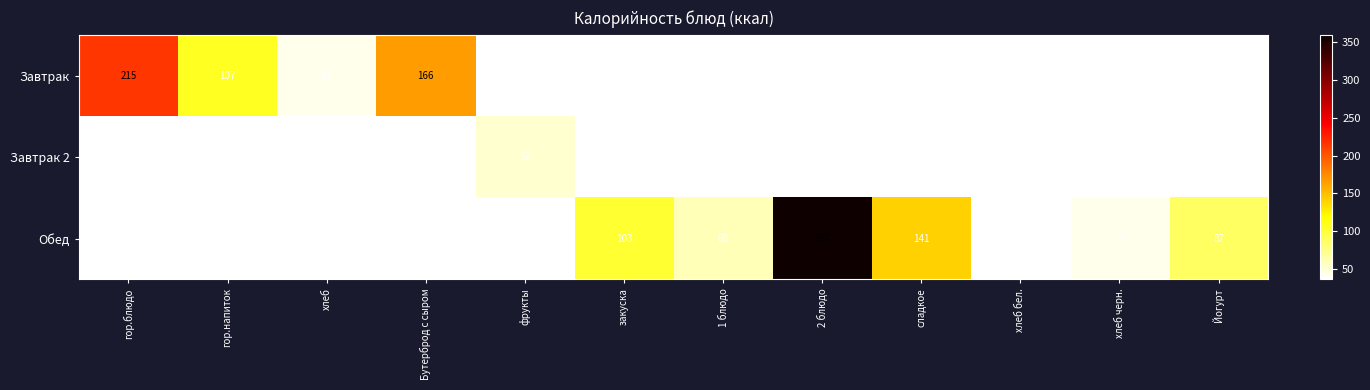

Is it true that Завтрак equals 215 at гор.блюдо?

True